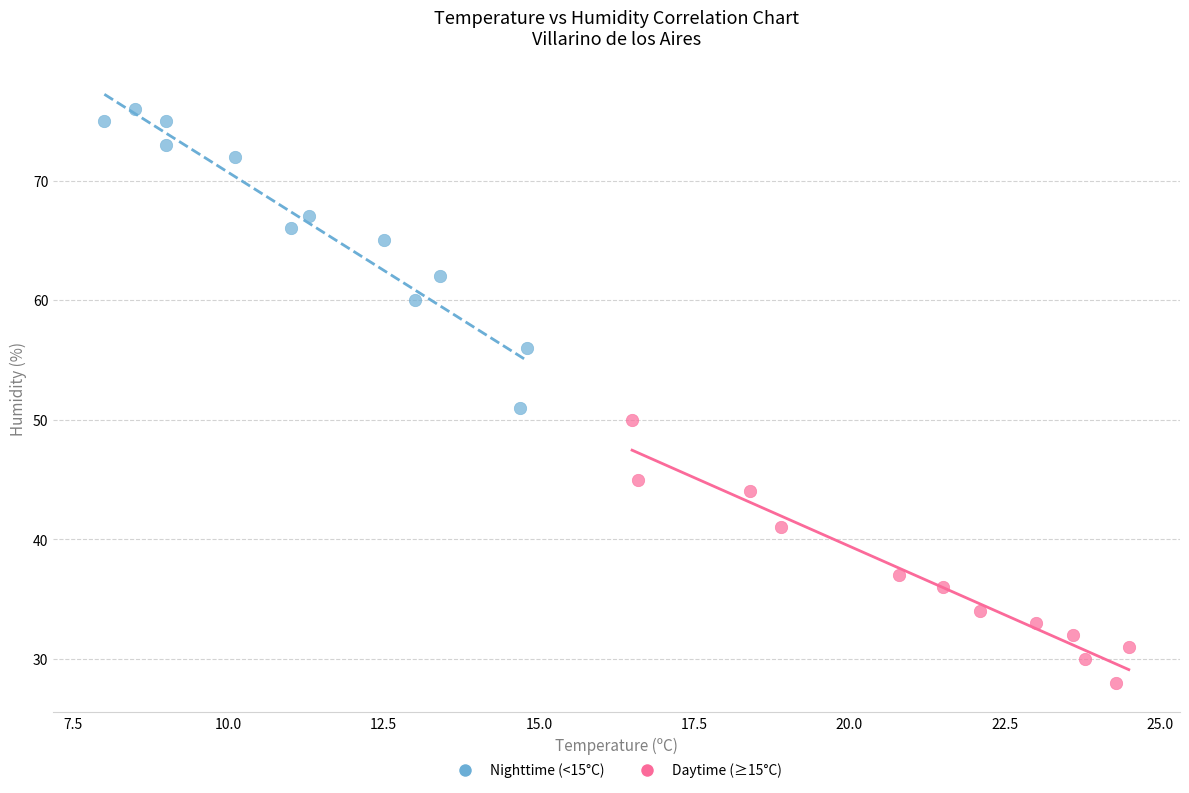

Which series reaches the maximum Y coordinate?

Nighttime (<15°C)